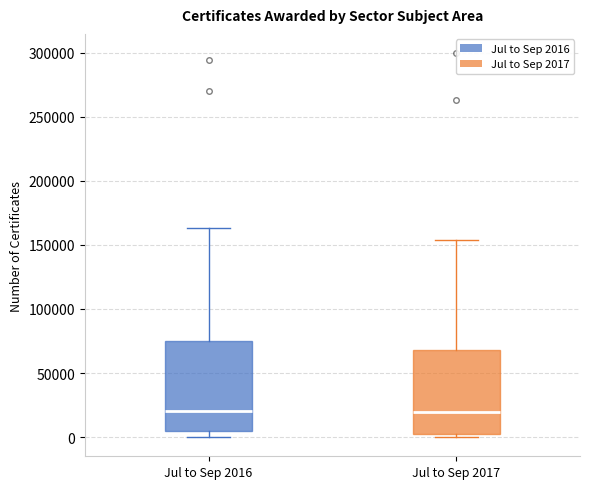

Reading left to right, read every box against the y-axis: the position of its median line, the range the box covers, and the ends of its whiskers. The values are not printed on the chart, so give them approximately, as read against the axis.

Jul to Sep 2016: median 20000, box 5000 to 75000, whiskers 0 to 165000
Jul to Sep 2017: median 20000, box 0 to 70000, whiskers 0 (just below the box's lower edge) to 155000